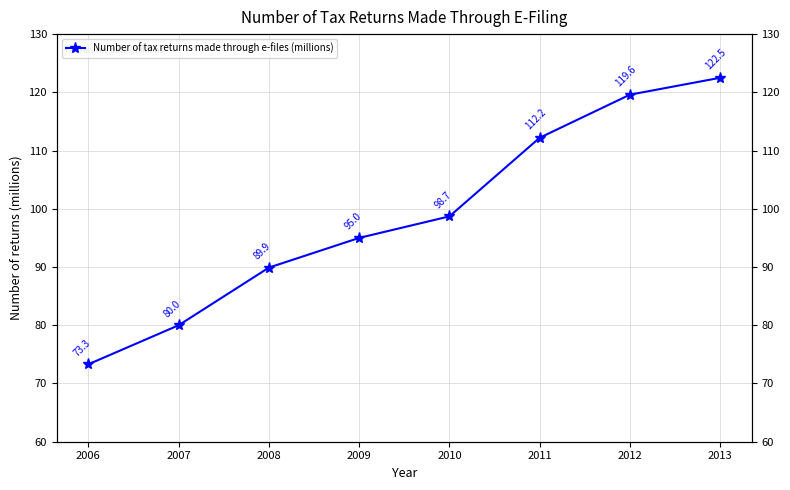

What is the maximum value shown in the chart?

122.5